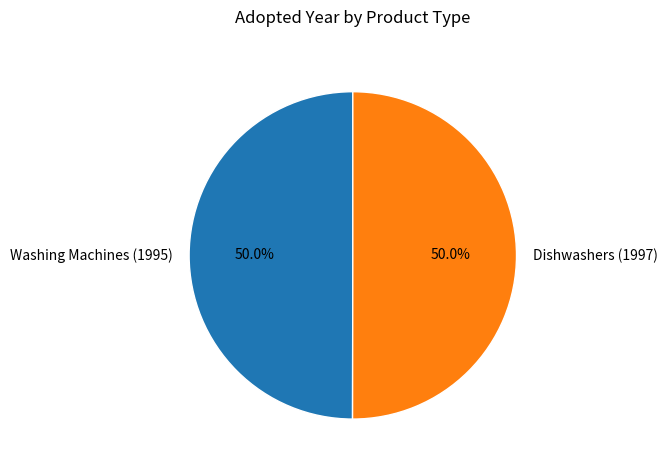

How many slices are in this pie chart?

2